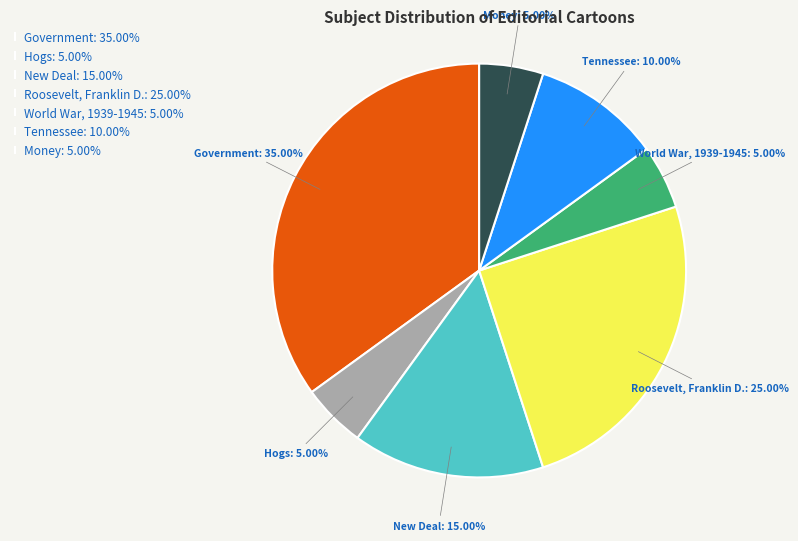

Is it true that Hogs is 5% of the pie?

True